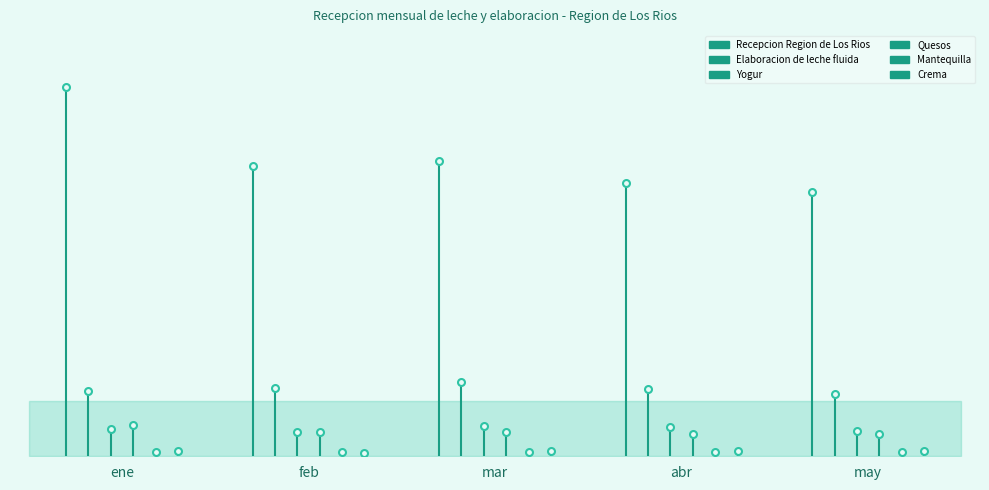

Count the Crema values in the range 0 to 1.

2